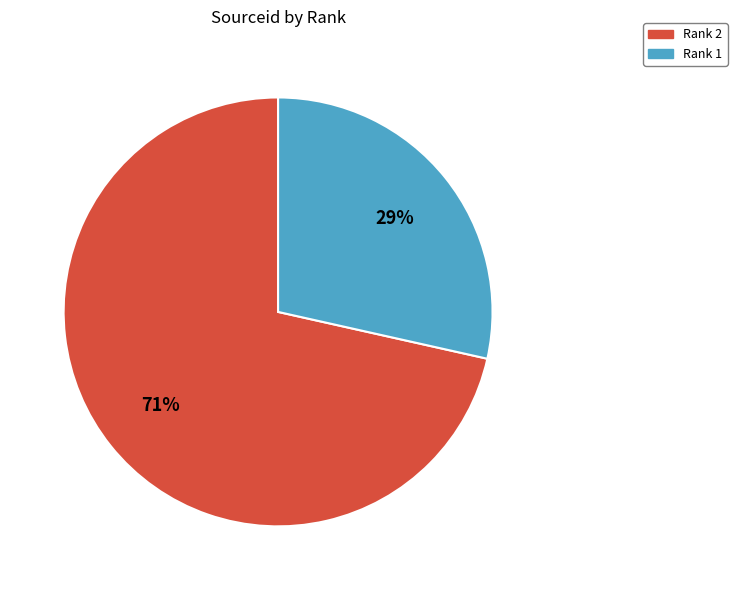

To the nearest percent, what is the average slice percentage?

50%